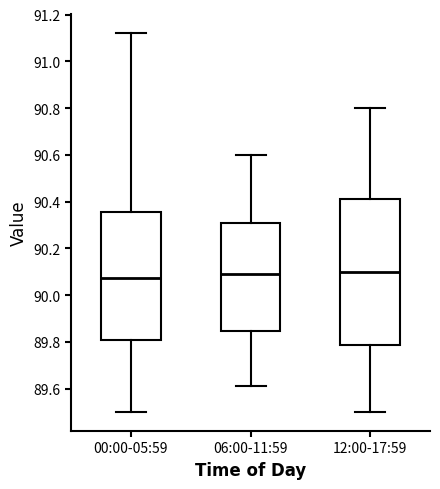

Reading left to right, read every box against the y-axis: the position of its median line, the range the box covers, and the ends of its whiskers. The values are not printed on the chart, so give them approximately, as read against the axis.

00:00-05:59: median 90.08, box 89.82 to 90.36, whiskers 89.50 to 91.12
06:00-11:59: median 90.10, box 89.84 to 90.30, whiskers 89.62 to 90.60
12:00-17:59: median 90.10, box 89.78 to 90.42, whiskers 89.50 to 90.80